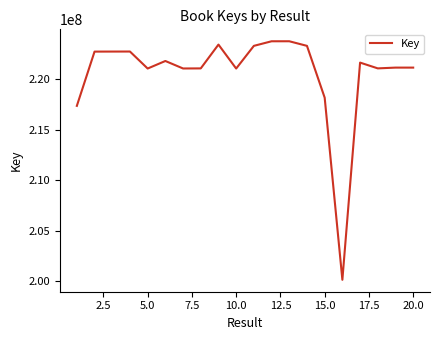

What is the greatest value displayed?

223753836